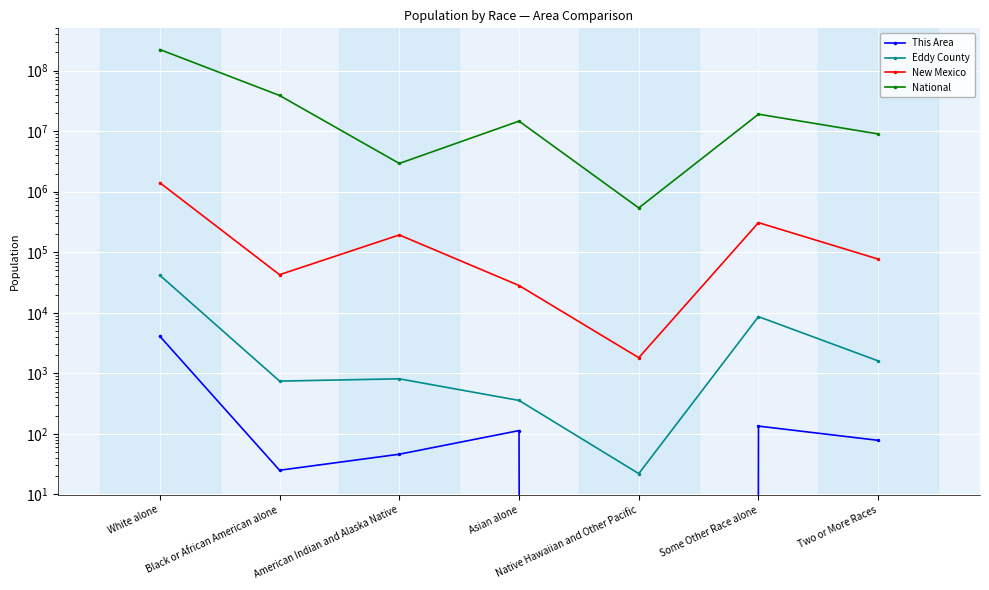

Which has a higher value, Asian alone or White alone?

White alone